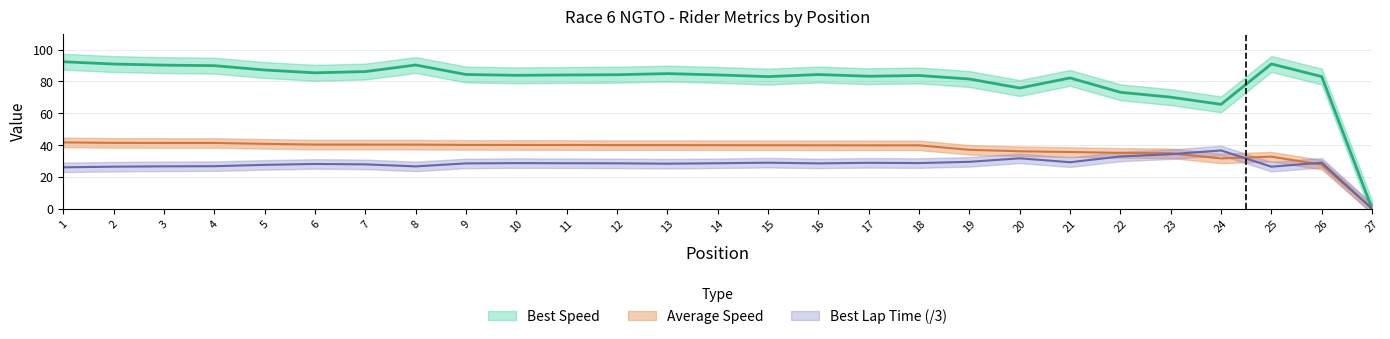

In Best Lap time, how many points are higher than both neighbors (excluding endpoints)?

7